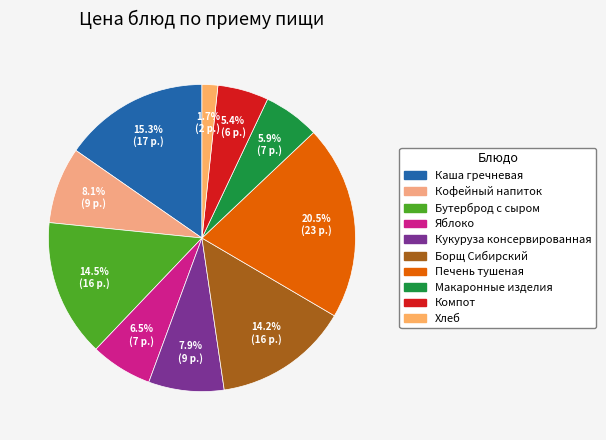

What percentage is the Компот slice, to the nearest percent?

5%